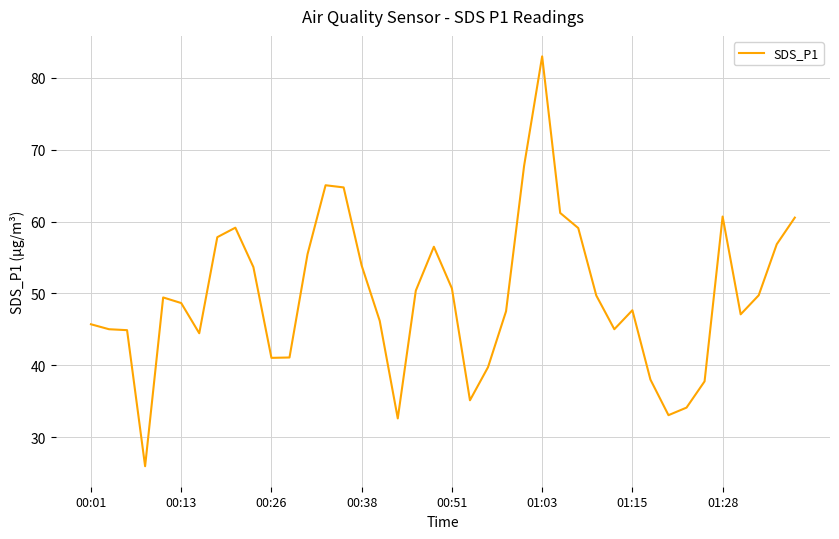

What is the difference between the maximum and minimum values?

57.0